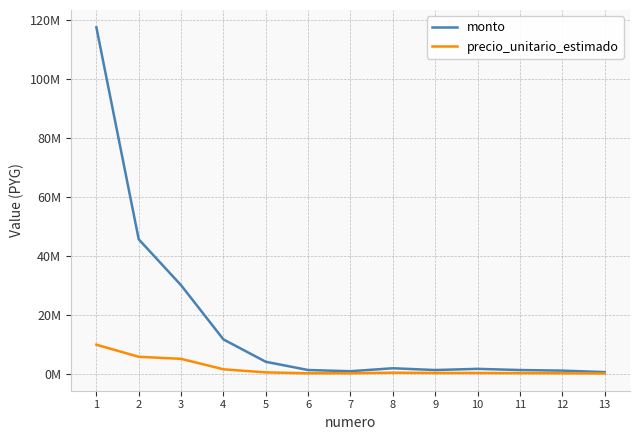

List the series in order of their peak value, lowest first.

precio_unitario_estimado, monto